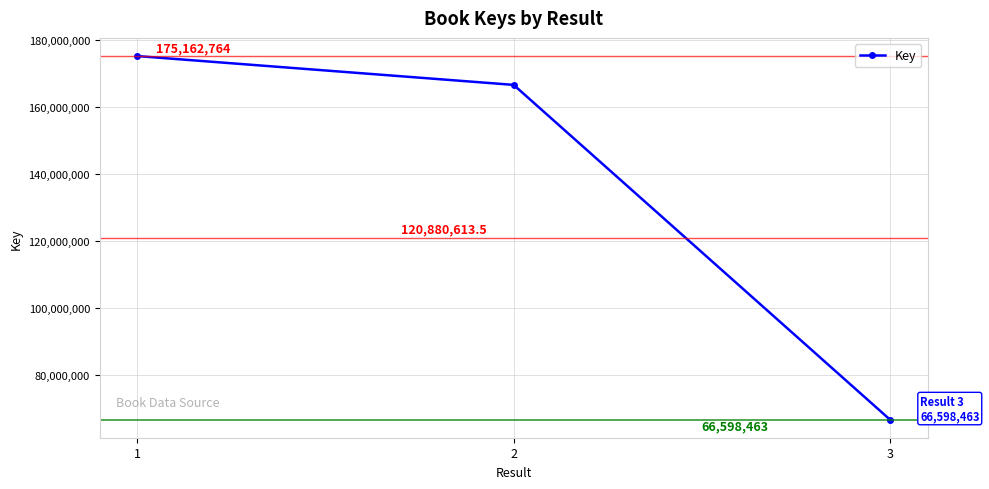

Rank the categories by value from lowest to highest.

3, 2, 1